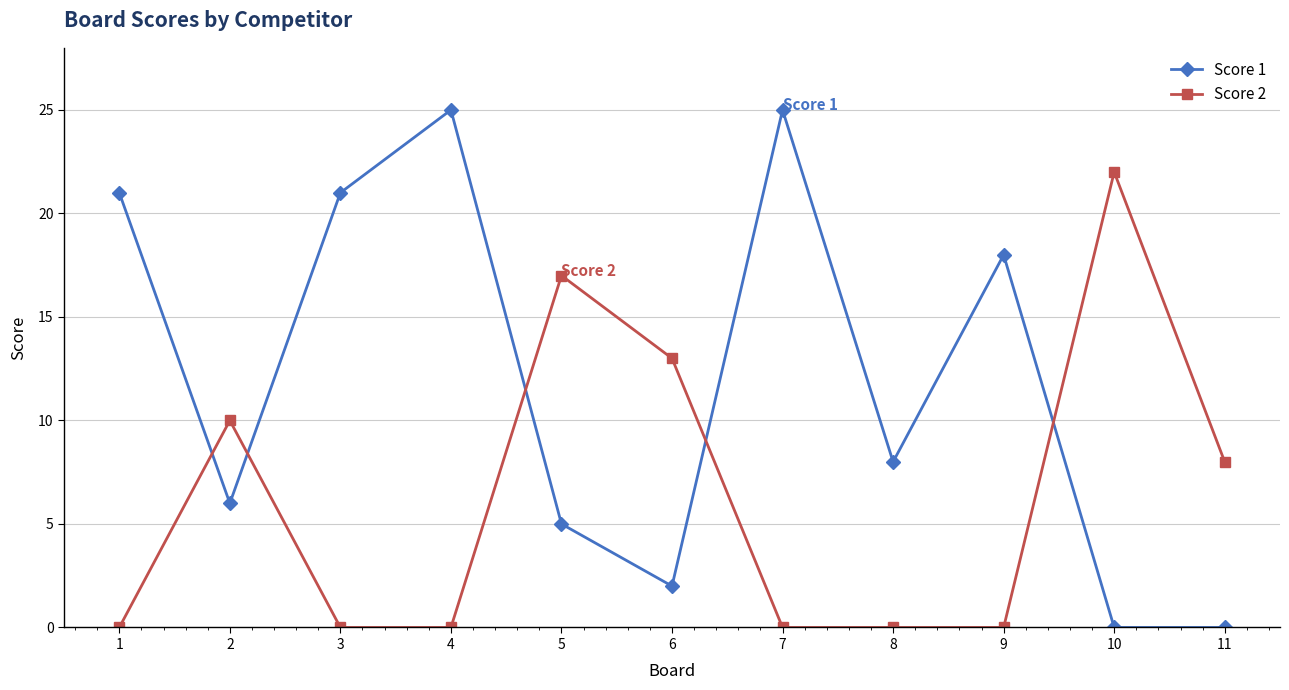

Reading left to right, what are all the values shown in this chart?

Score 1: 21	6	21	25	5	2	25	8	18	0	0
Score 2: 0	10	0	0	17	13	0	0	0	22	8